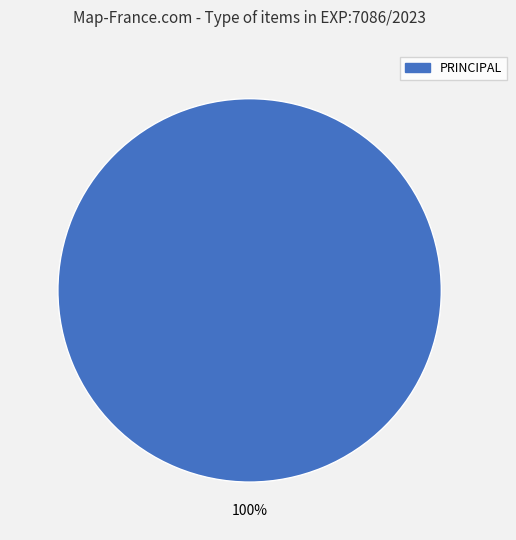

Is there any slice that represents more than half of the pie?

Yes